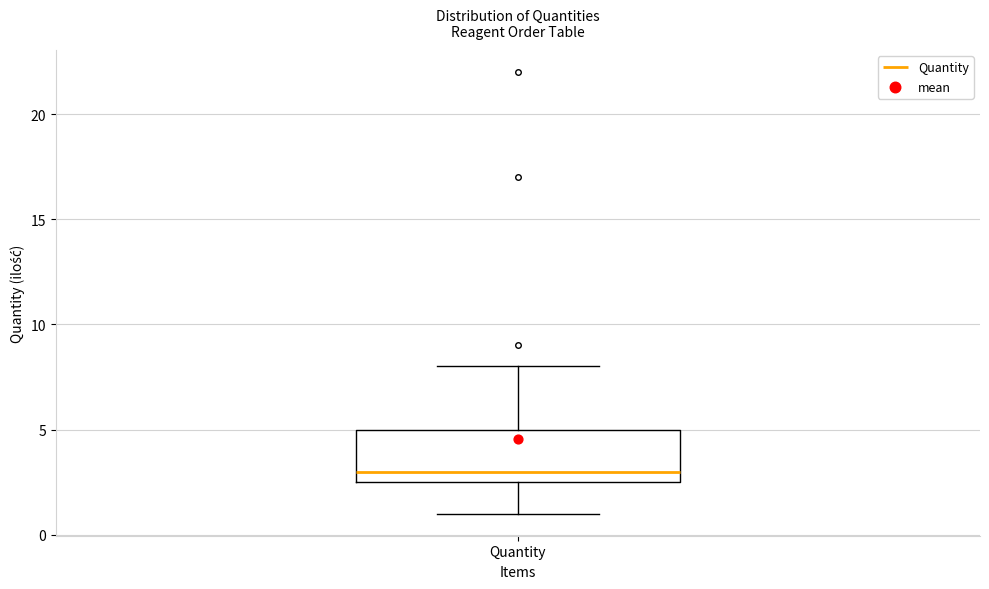

Where does the median line of the box for Quantity sit on the y-axis? The values are not printed on the chart, so give them approximately, as read against the axis.

3.0